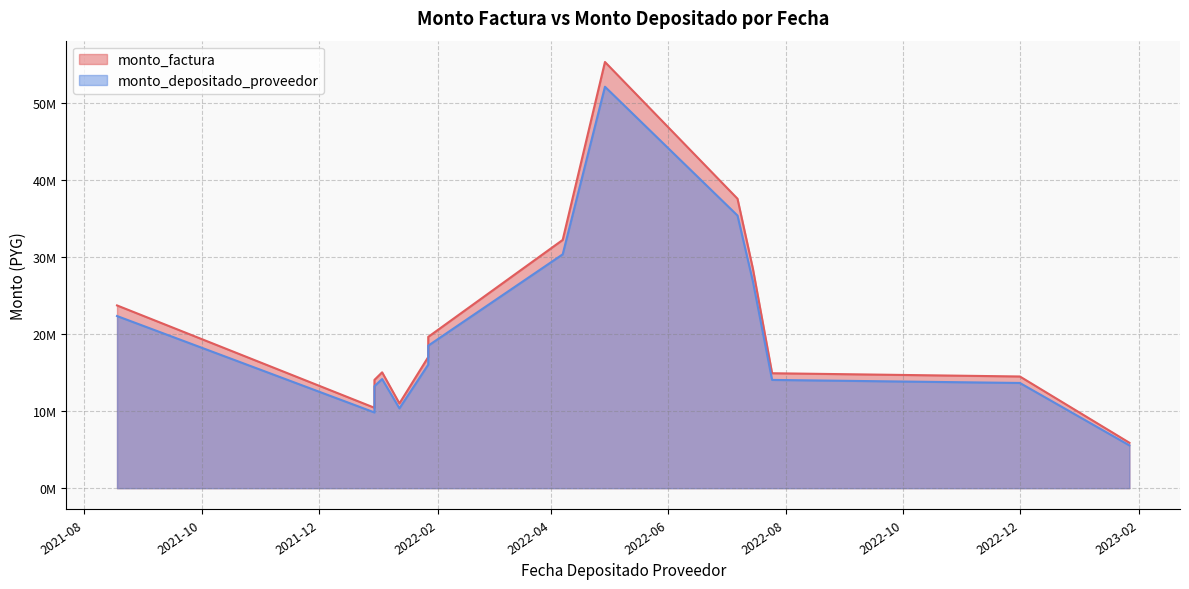

What is the average value of the monto_factura series?

21416990